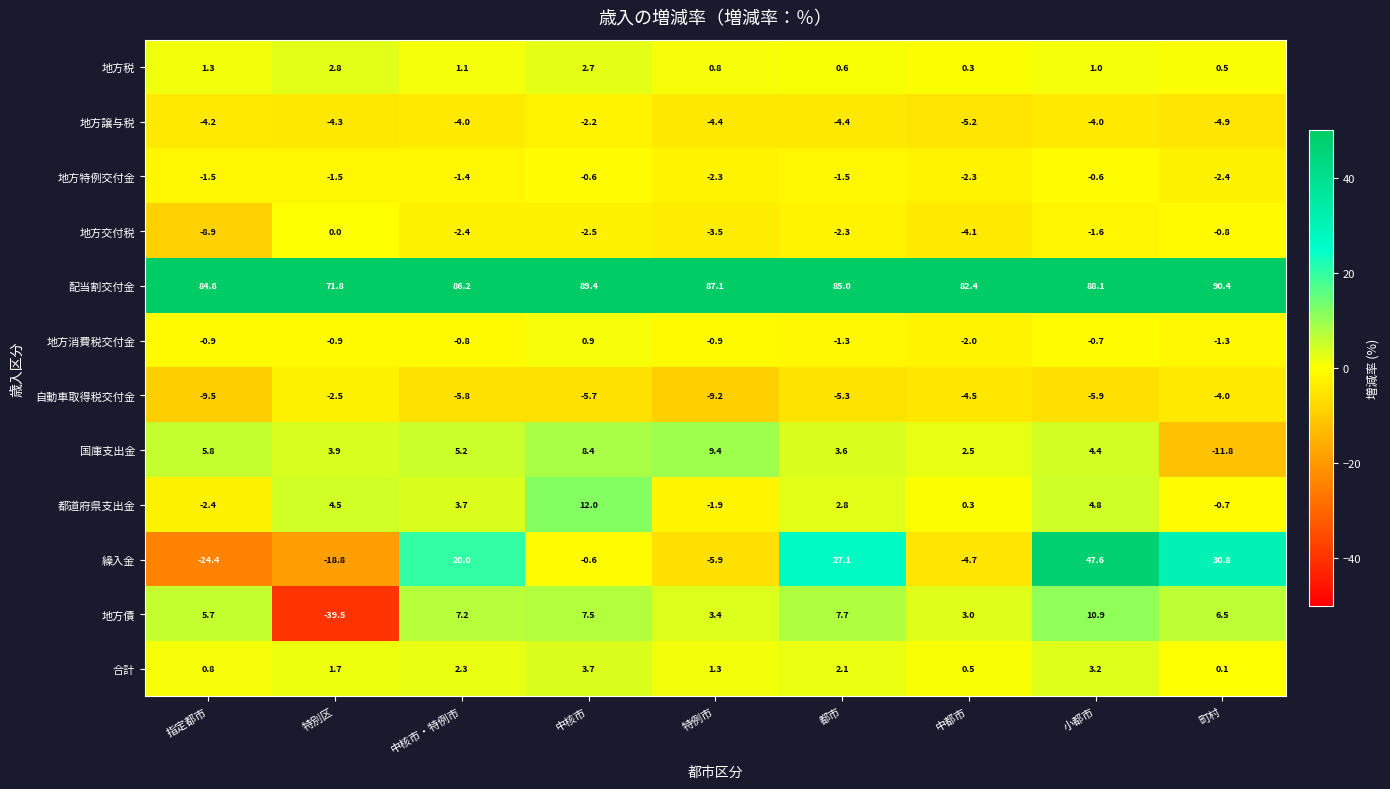

Which series changed the most between 指定都市 and 小都市?

繰入金